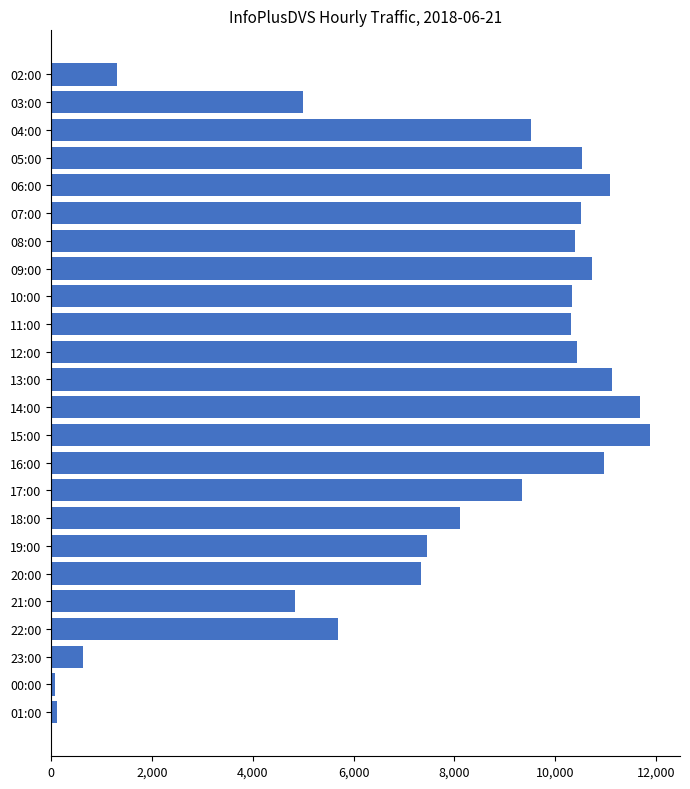

What is the smallest value displayed?

71